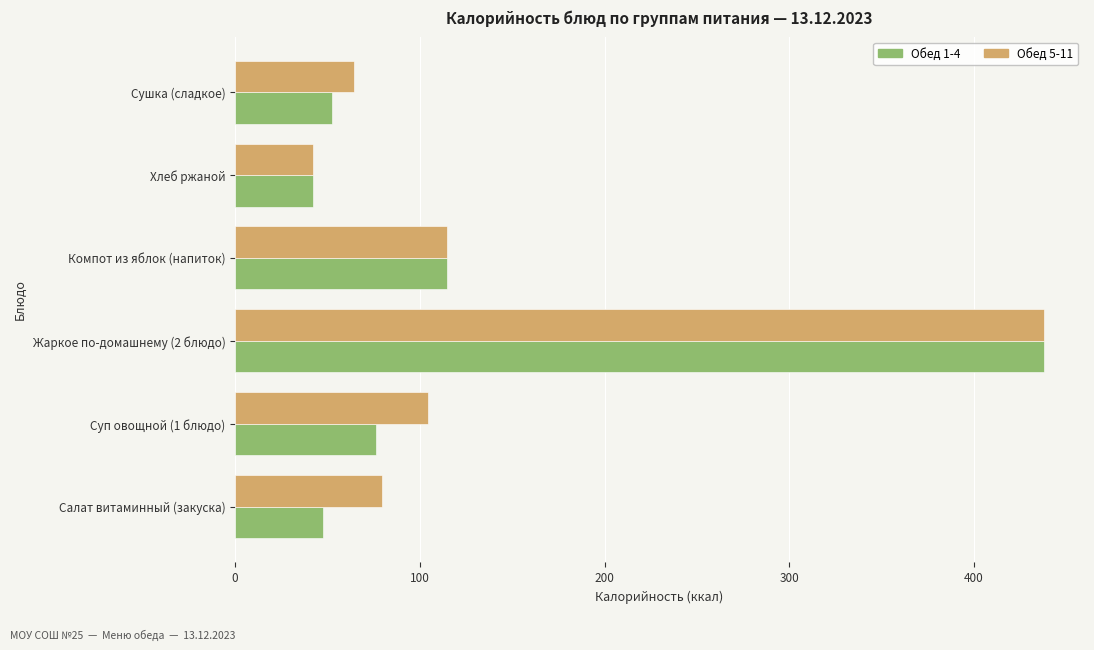

What is the minimum value for Обед 1-4?

42.0